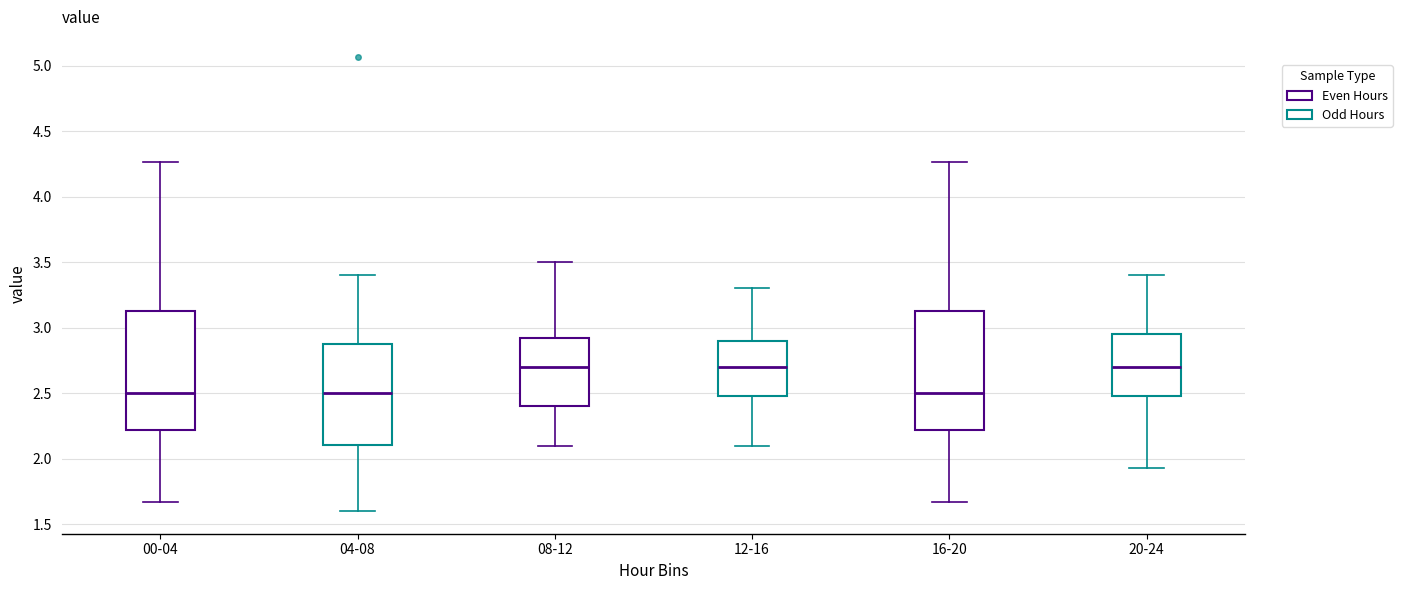

Reading left to right, read every box against the y-axis: the position of its median line, the range the box covers, and the ends of its whiskers. The values are not printed on the chart, so give them approximately, as read against the axis.

00-04: median 2.50, box 2.20 to 3.15, whiskers 1.65 to 4.25
04-08: median 2.50, box 2.10 to 2.90, whiskers 1.60 to 3.40
08-12: median 2.70, box 2.40 to 2.95, whiskers 2.10 to 3.50
12-16: median 2.70, box 2.50 to 2.90, whiskers 2.10 to 3.30
16-20: median 2.50, box 2.20 to 3.15, whiskers 1.65 to 4.25
20-24: median 2.70, box 2.50 to 2.95, whiskers 1.95 to 3.40